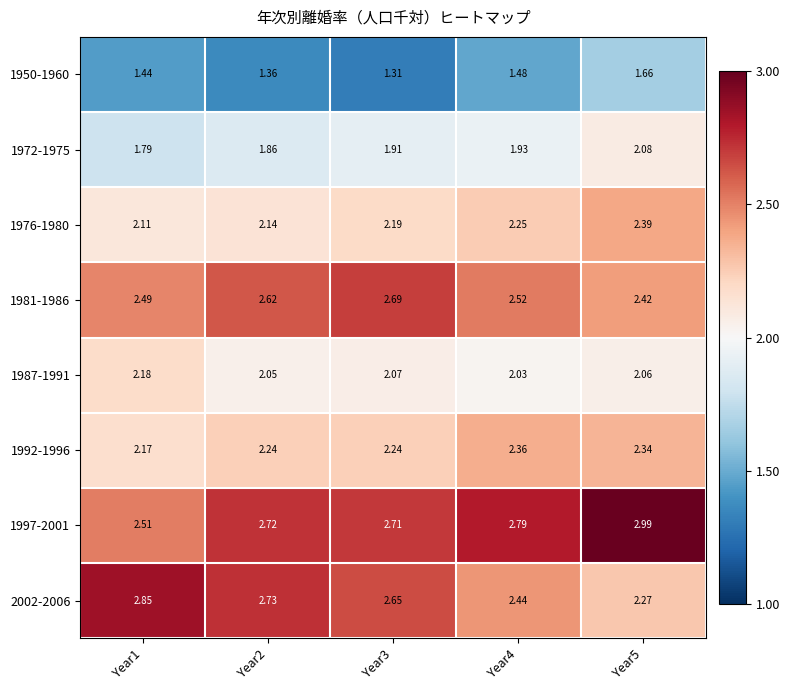

Is the value of 1950-1960 at Year4 greater than the value of 1992-1996 at Year1?

No